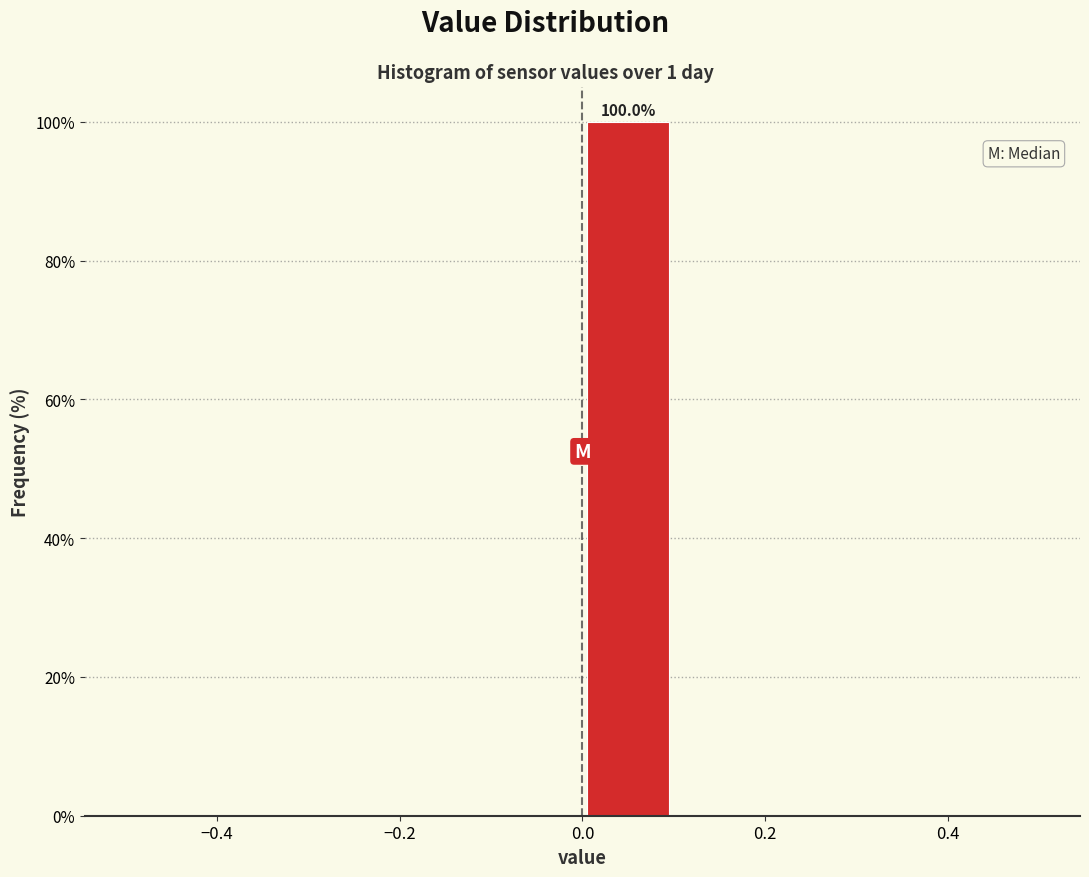

Over which range of the x-axis is the bar tallest?

0.0 to 0.1